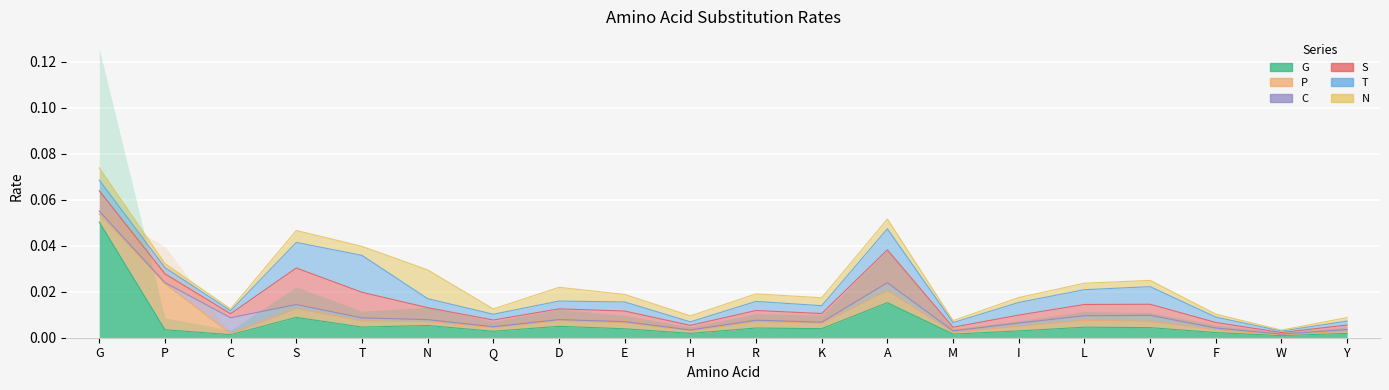

Which has a higher value, F or V?

V